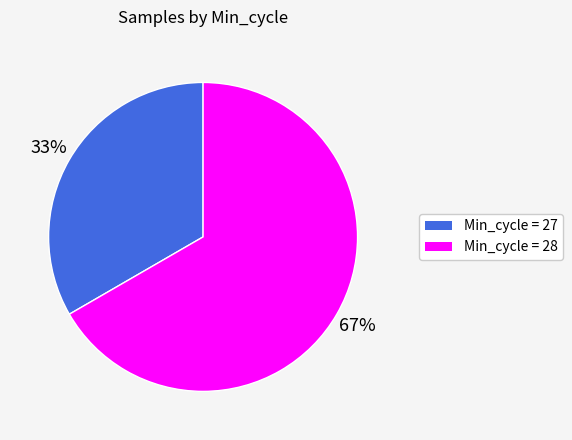

Count the number of slices in the pie.

2